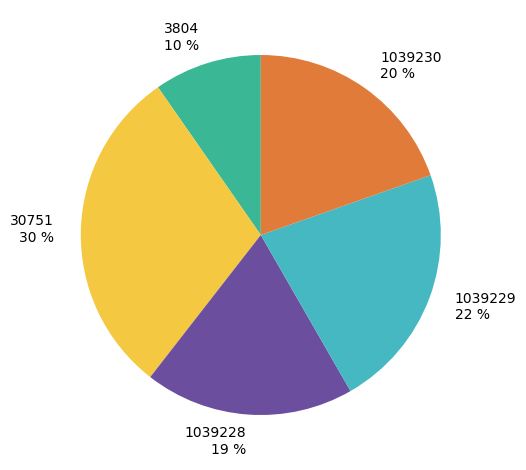

True or false: 1039228 accounts for 19% of the total.

True